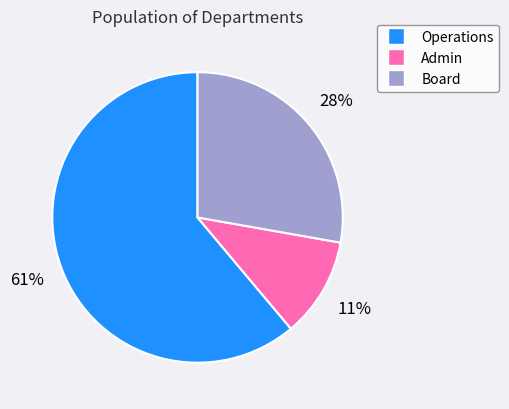

Is it true that Board is 28% of the pie?

True